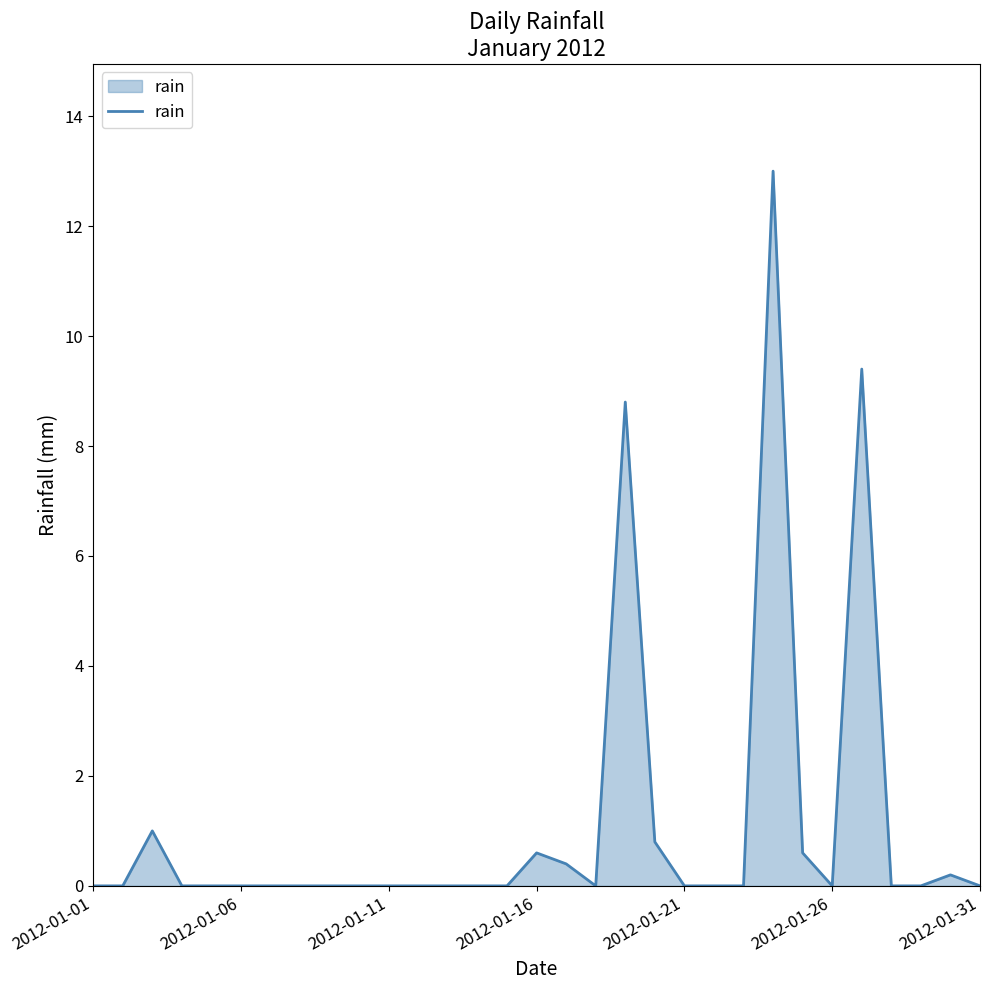

What is the greatest value displayed?

13.0